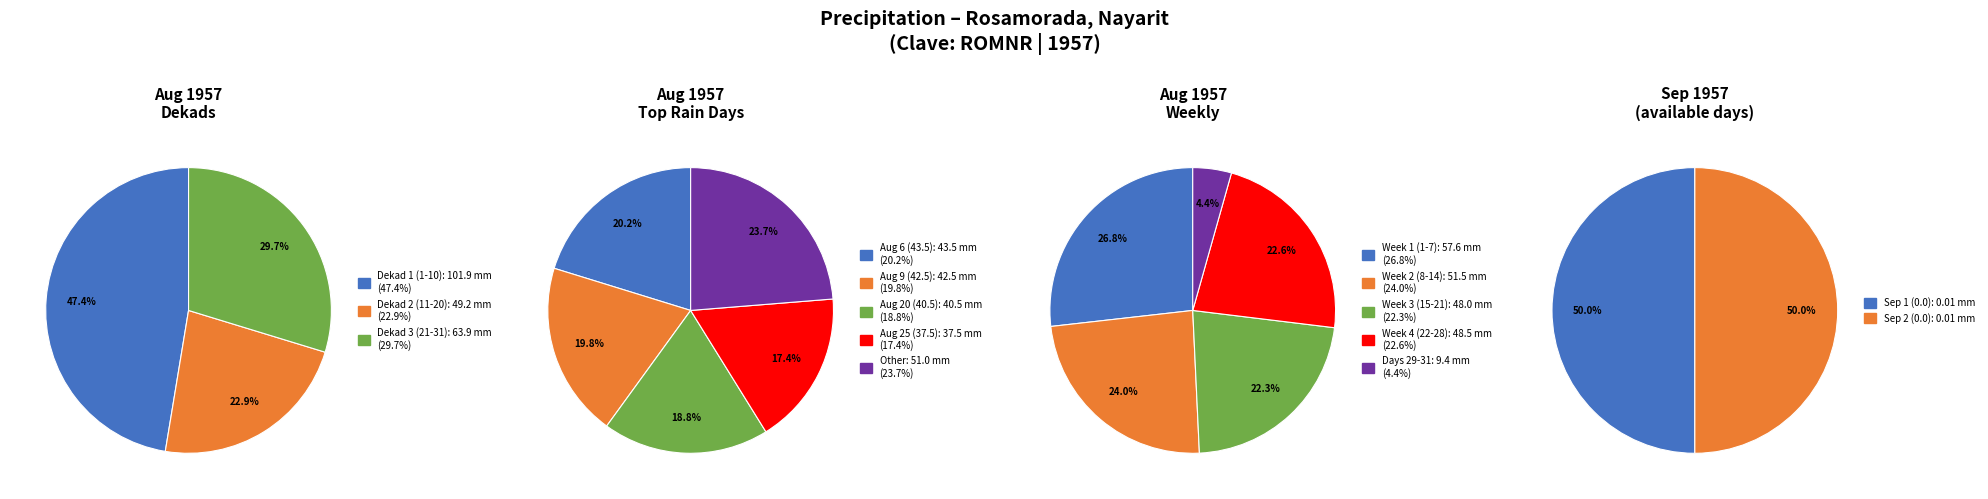

What is the change in value from 1957/08/26 to 1957/09/01?

-11.0